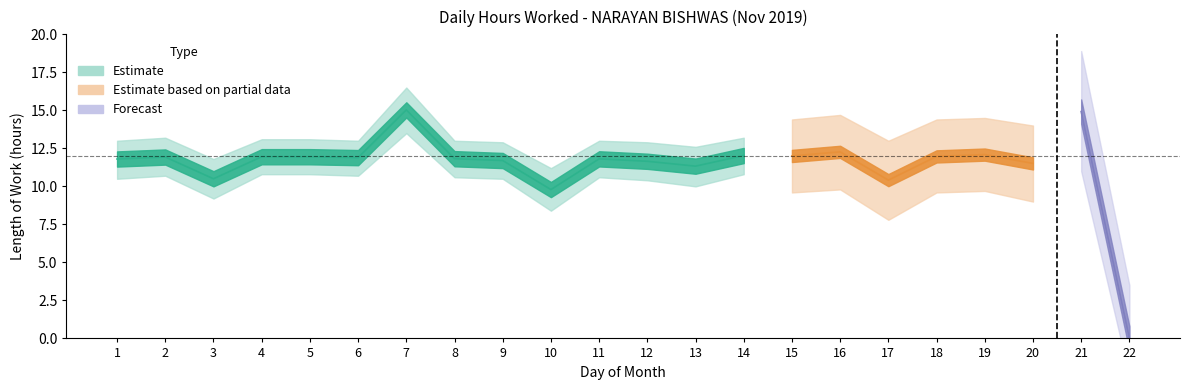

At which label is Lower Bound closest to 6?

10